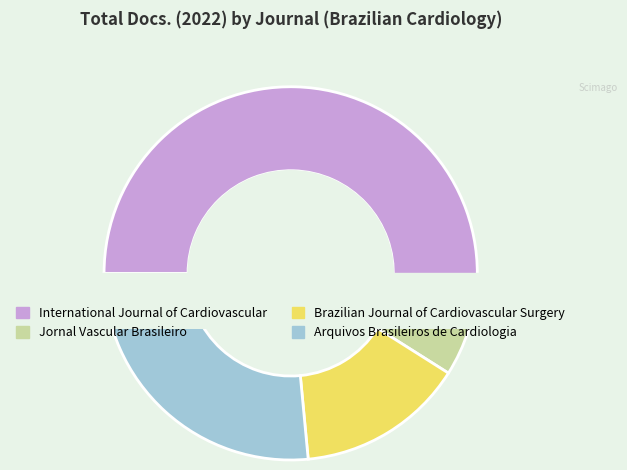

How many segments does this pie chart have?

4